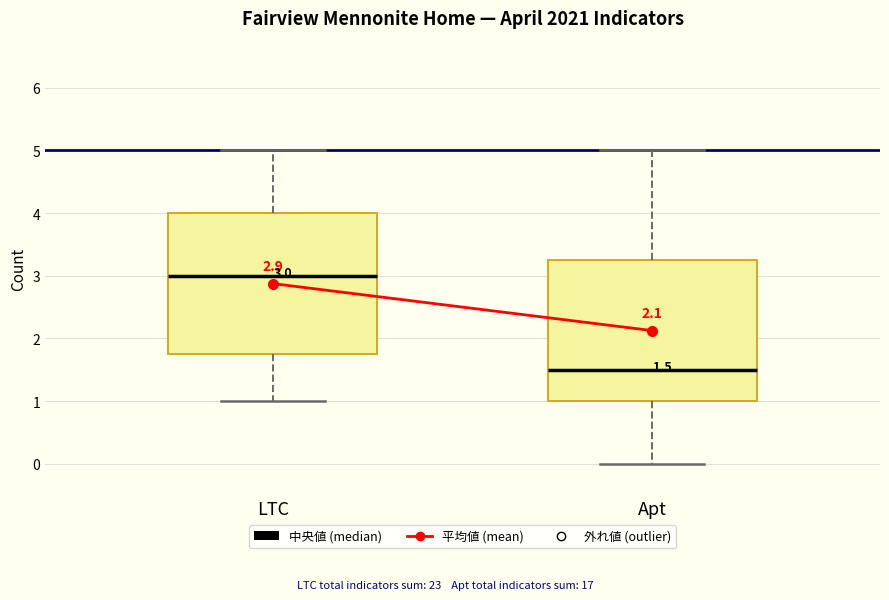

Which box has the highest median line?

LTC